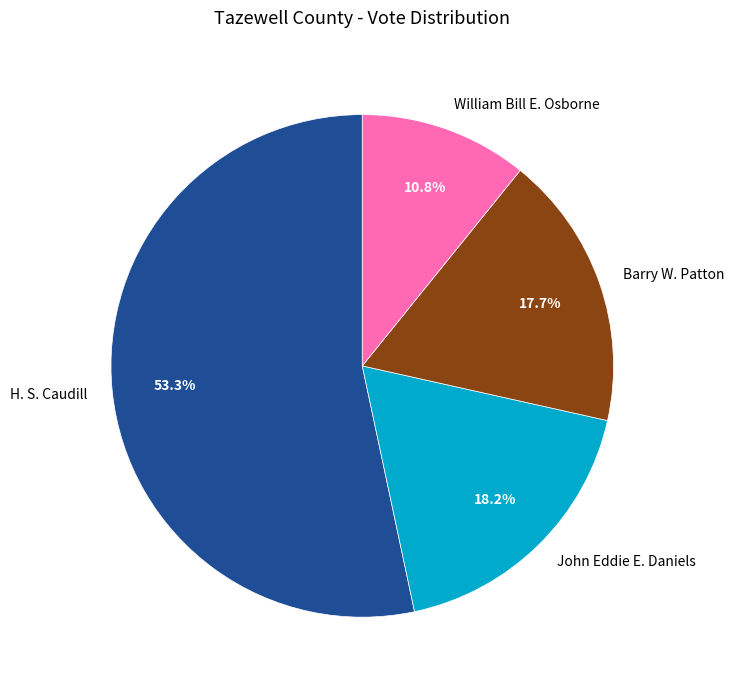

How many slices are in this pie chart?

4